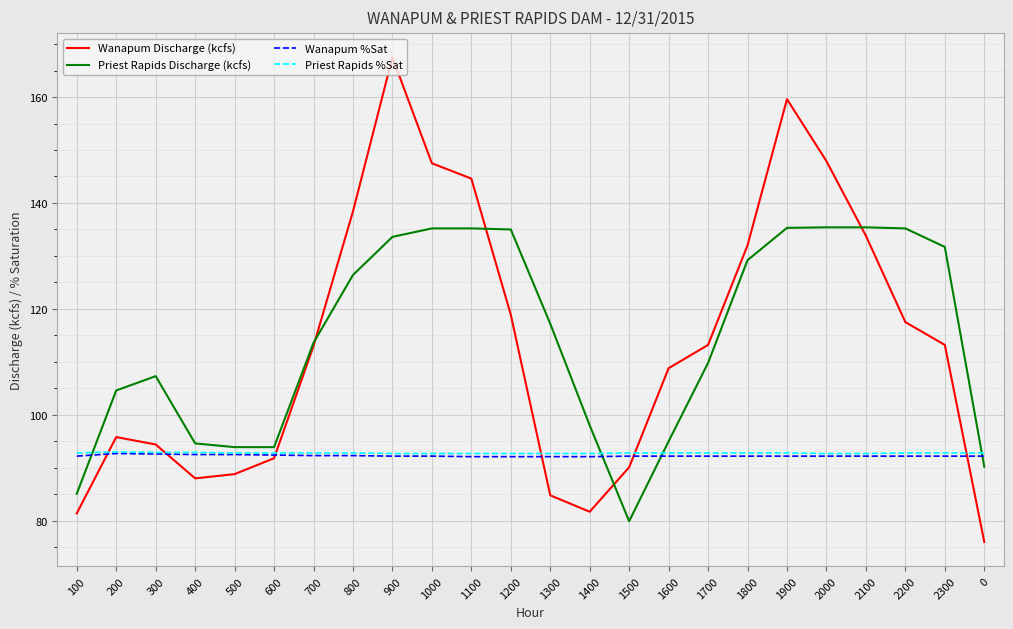

What is the approximate value of Wanapum Discharge (kcfs) at 1600?

108.8